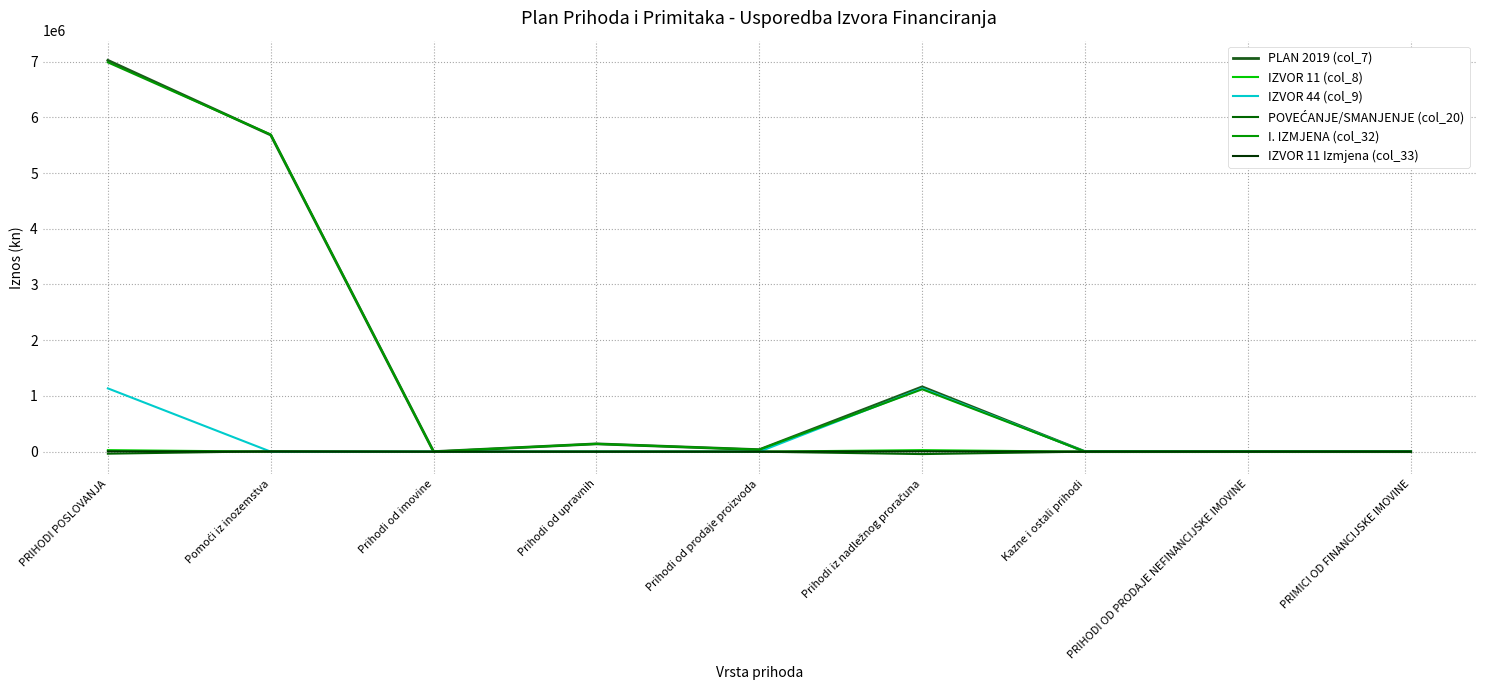

How many intersections are there between I. IZMJENA (col_32) and IZVOR 44 (col_9)?

1